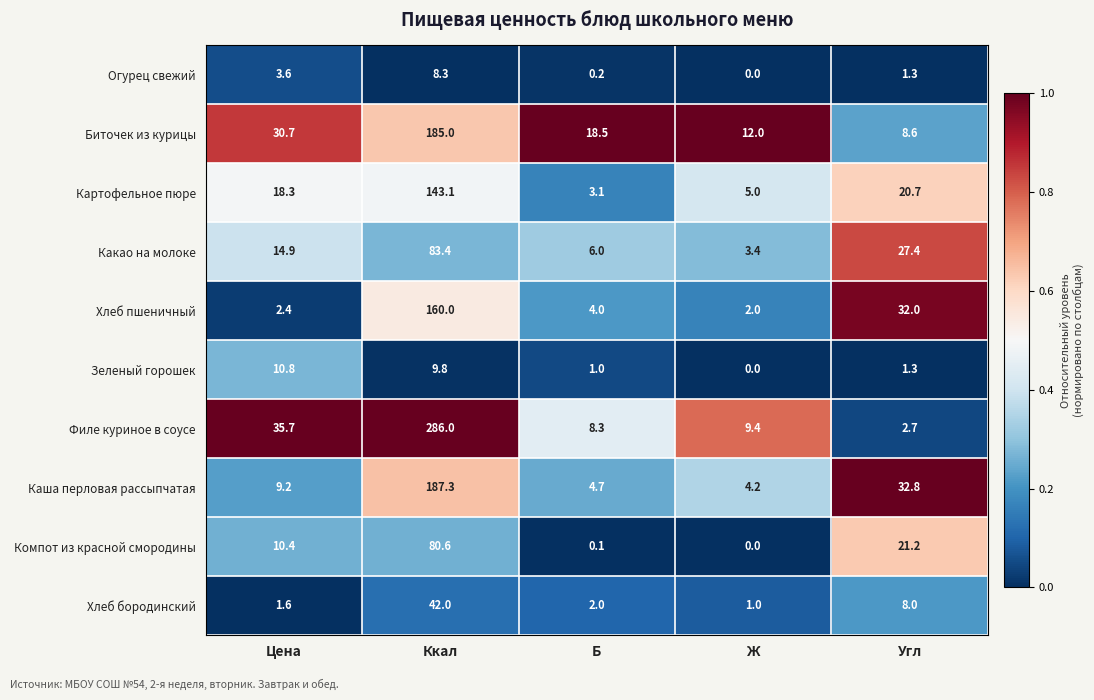

Which category has the highest value across all series?

Ккал